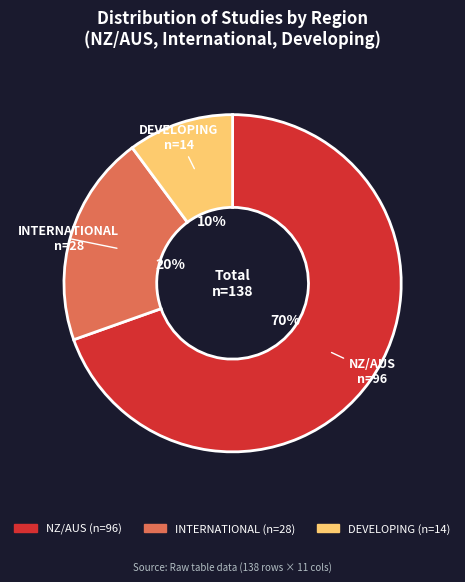

To the nearest percent, what is the combined percentage of INTERNATIONAL and DEVELOPING?

30%